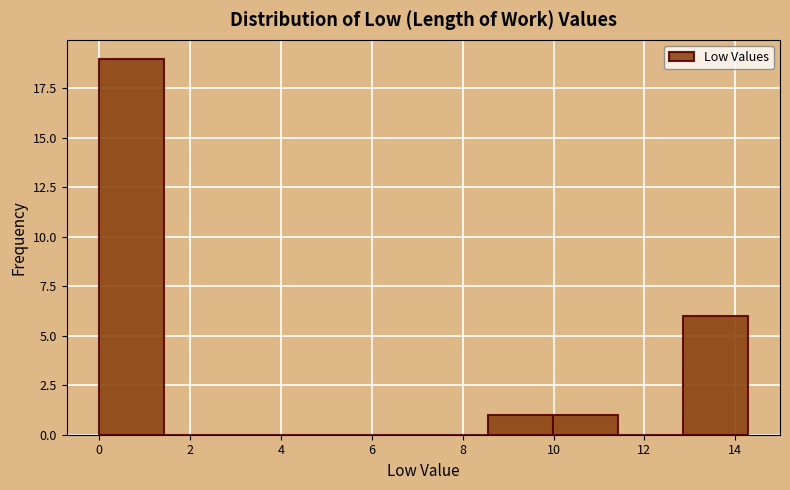

Which range on the x-axis has the tallest bar?

0.0 to 1.4